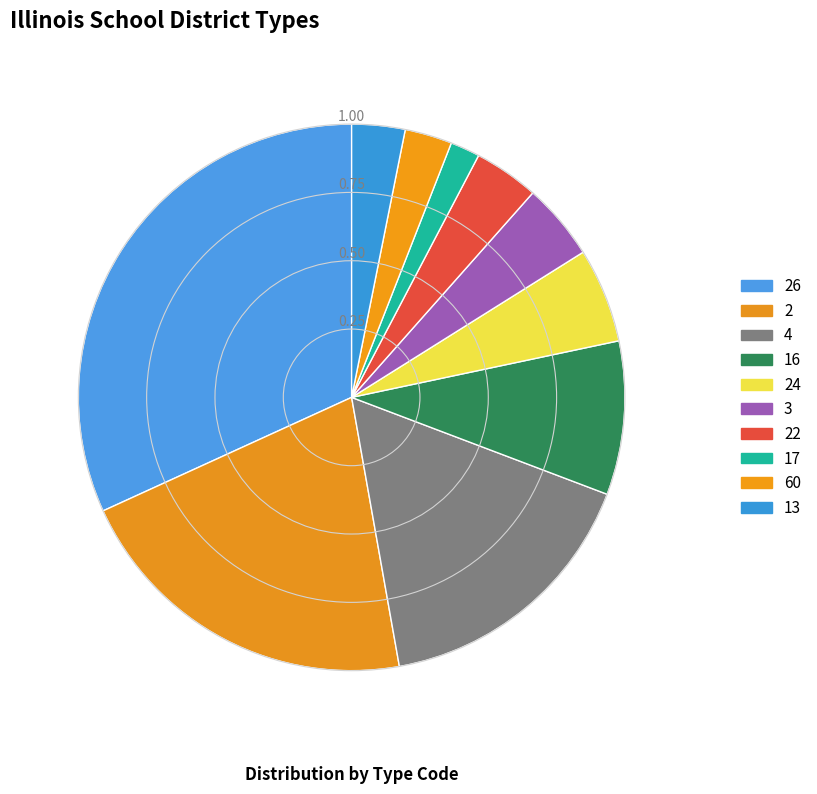

How many slices are in this pie chart?

10